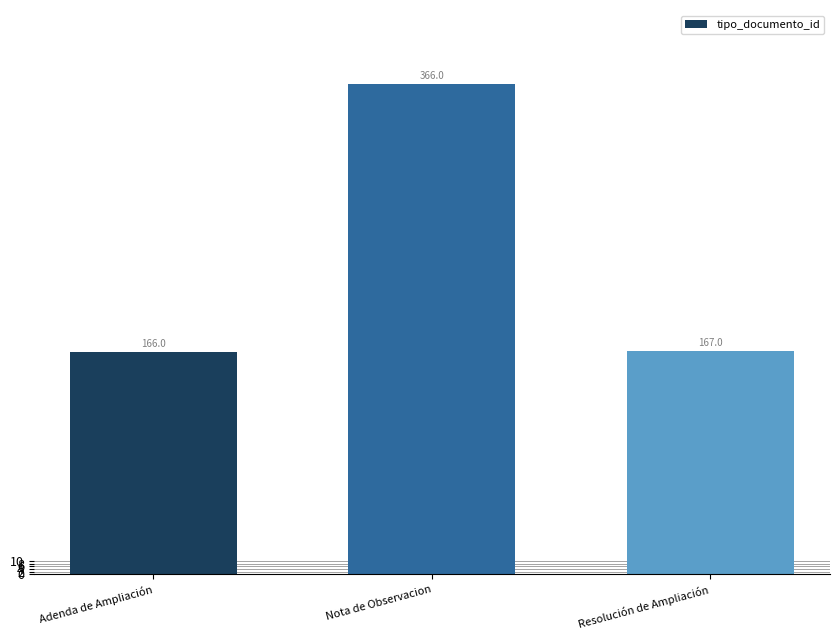

Rank the categories by value from highest to lowest.

Nota de Observacion, Resolución de Ampliación, Adenda de Ampliación